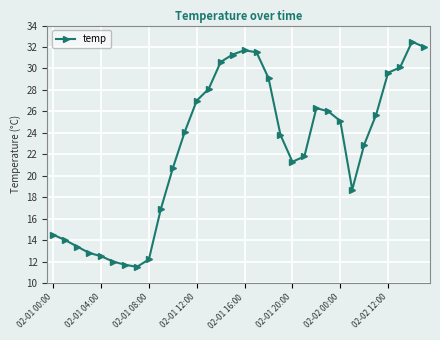

What is the value of the 1st point from the left?

14.5